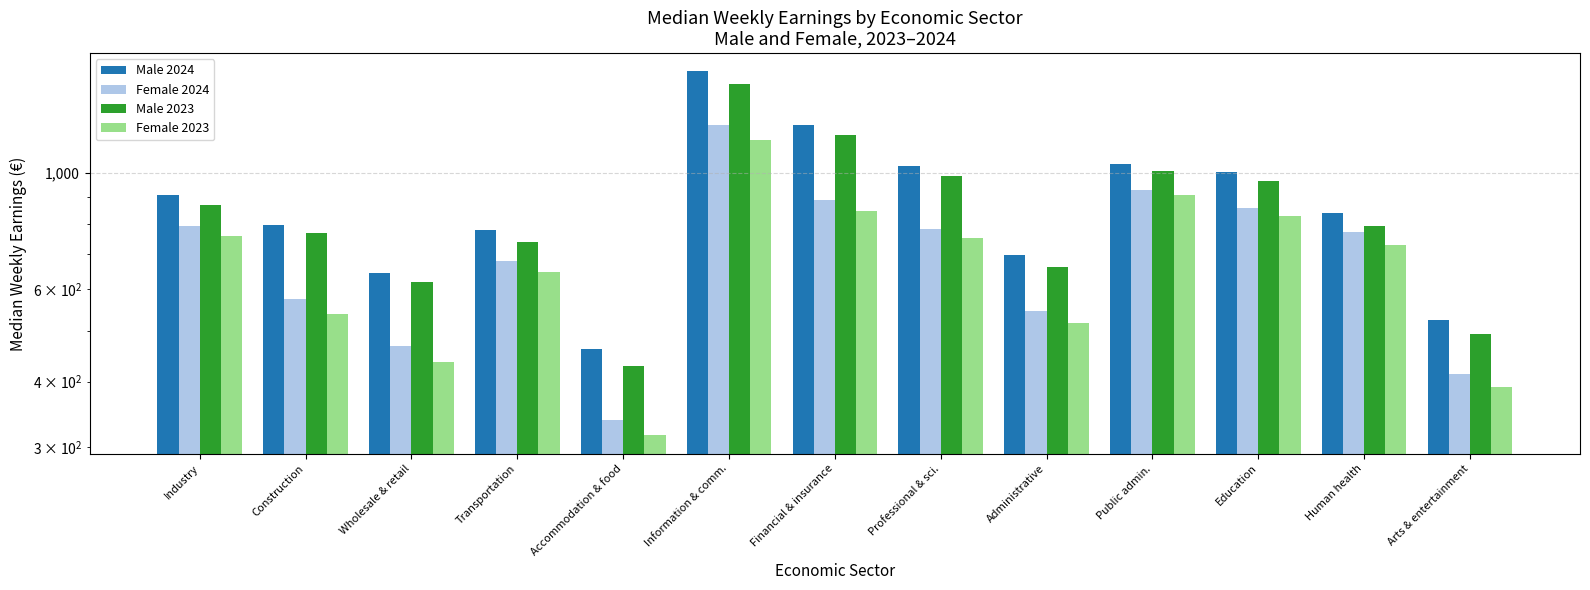

Reading left to right, transcribe all the data shown in this chart.

Male 2024: 906.2	796.7	644.3	776.7	462.2	1561.8	1232.4	1029.5	698.1	1037.6	1005.0	836.7	524.3
Female 2024: 791.8	575.9	467.4	679.1	338.0	1231.3	889.7	782.2	544.8	929.3	857.6	771.4	413.5
Male 2023: 870.2	767.8	618.6	738.8	428.2	1474.2	1181.0	986.3	661.4	1009.9	964.7	792.5	493.8
Female 2023: 758.2	538.5	435.1	646.5	315.7	1157.1	845.6	752.1	517.2	907.6	826.4	728.0	389.9